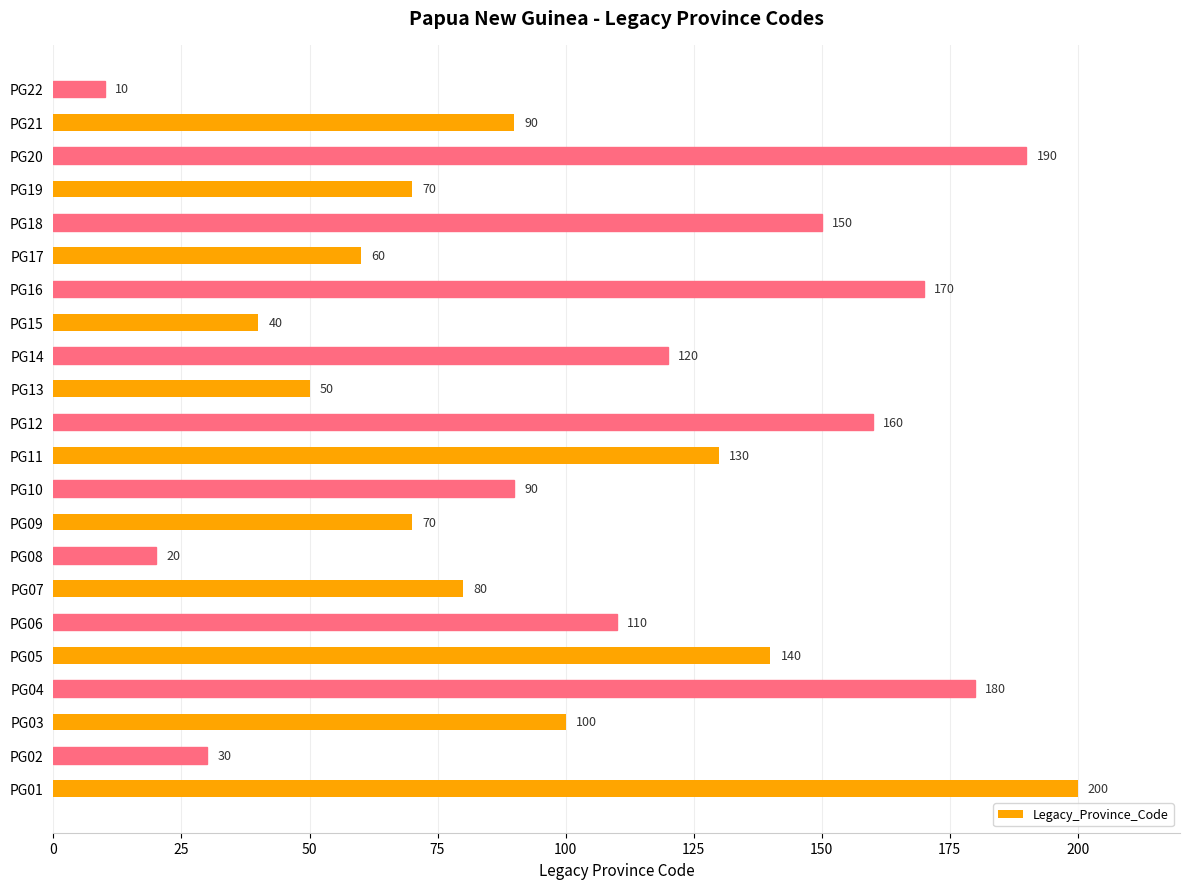

Reading top to bottom, extract all data points from this chart.

10	90	190	70	150	60	170	40	120	50	160	130	90	70	20	80	110	140	180	100	30	200